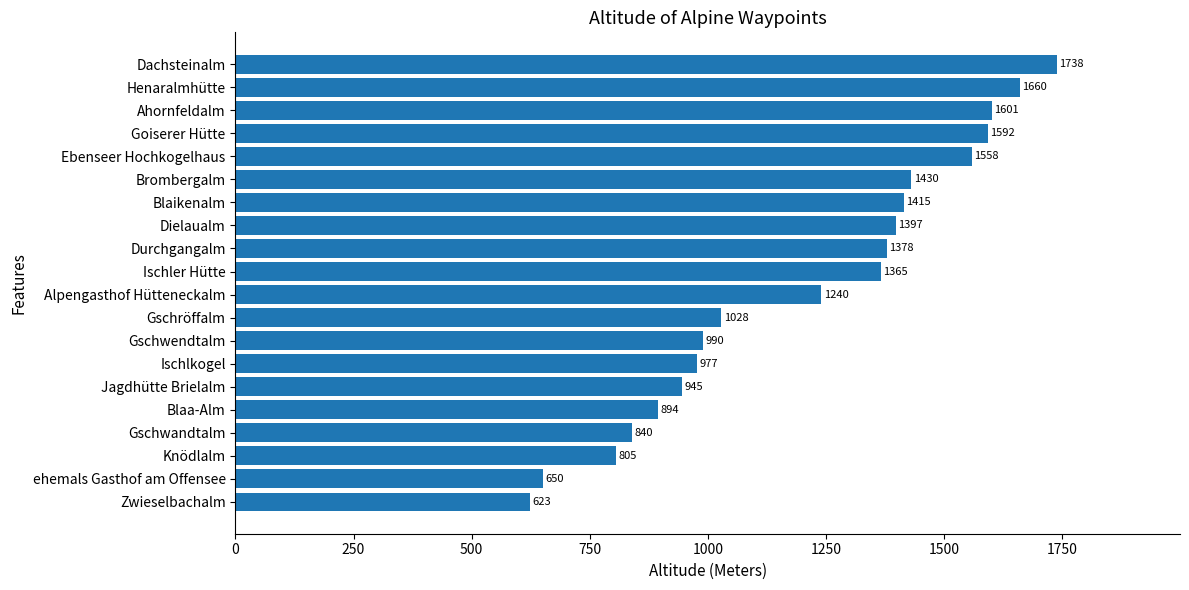

At which label is the value closest to 1180?

Alpengasthof Hütteneckalm